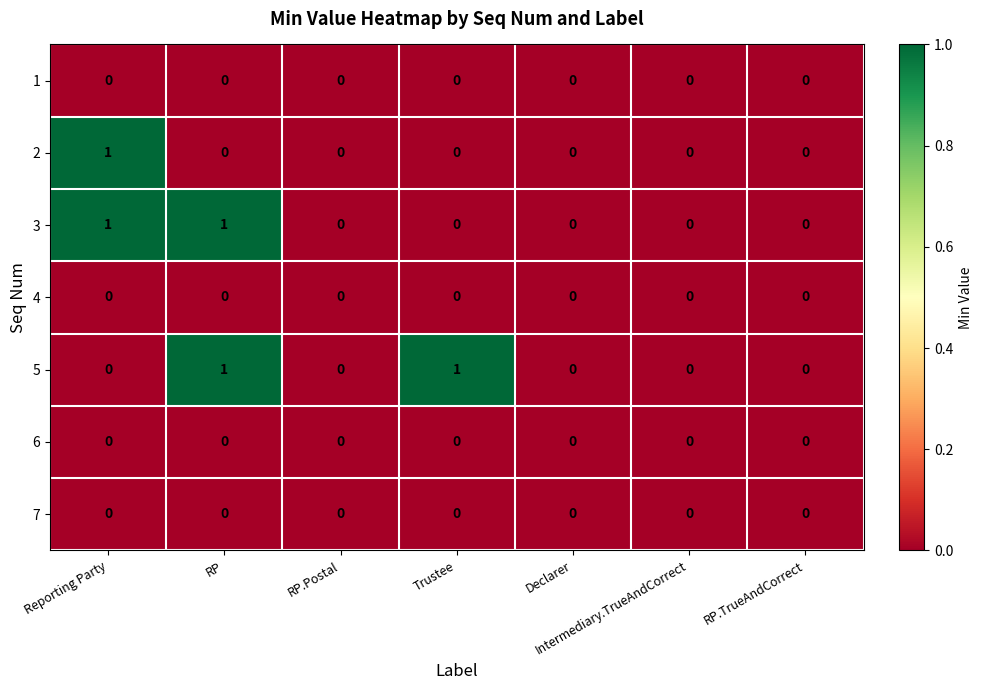

The 7 series shows 0 at RP.TrueAndCorrect. True or false?

True